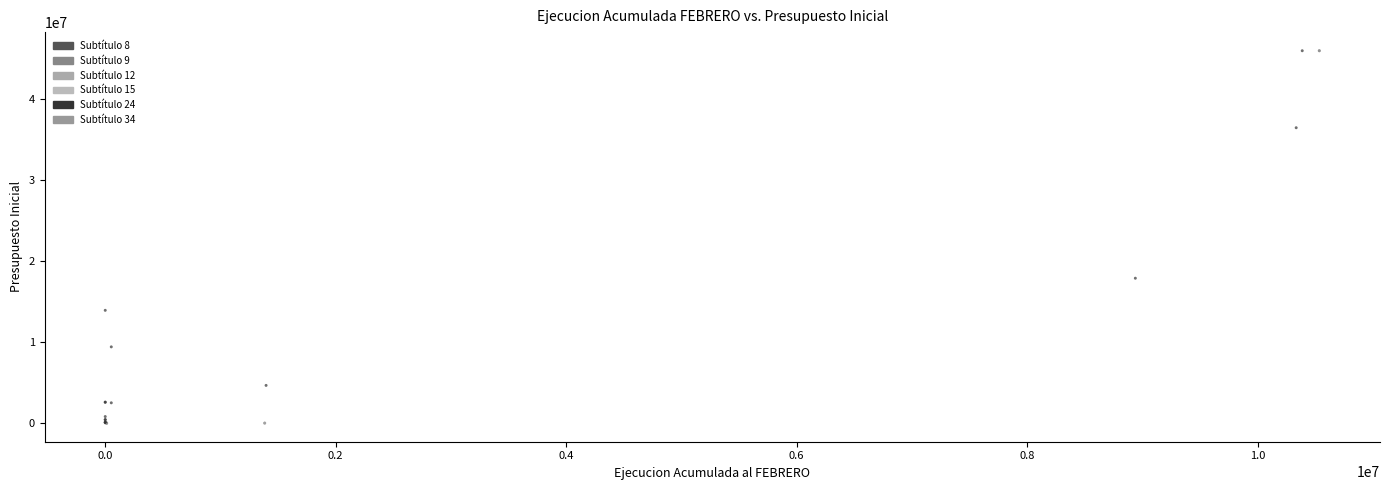

What are all the series names shown in the legend?

Subtítulo 8, Subtítulo 9, Subtítulo 12, Subtítulo 15, Subtítulo 24, Subtítulo 34